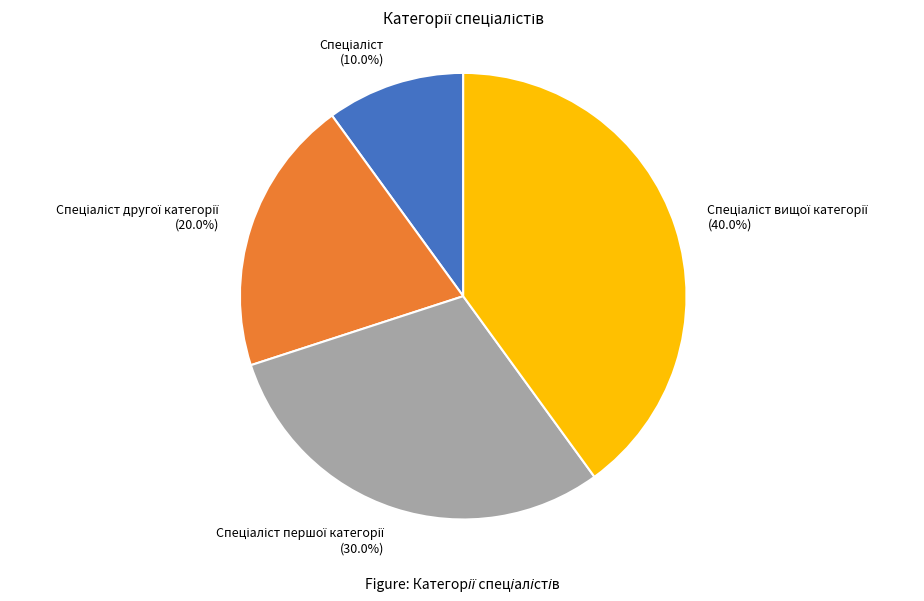

How many segments does this pie chart have?

4